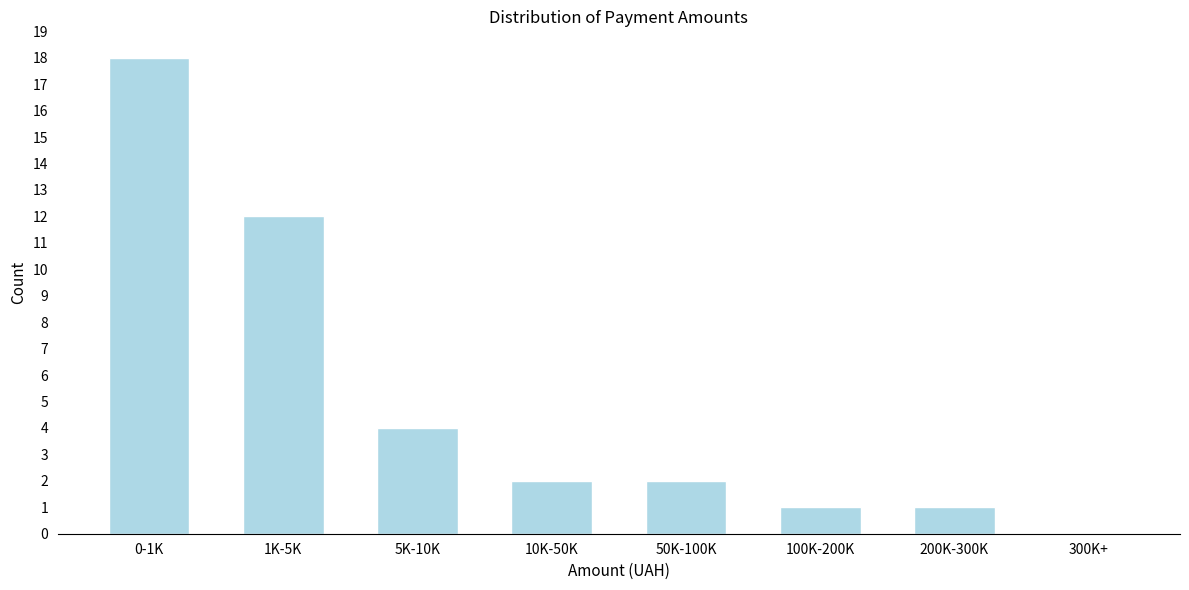

Reading right to left, what are all the values shown in this chart?

300K+=0	200K-300K=1	100K-200K=1	50K-100K=2	10K-50K=2	5K-10K=4	1K-5K=12	0-1K=18